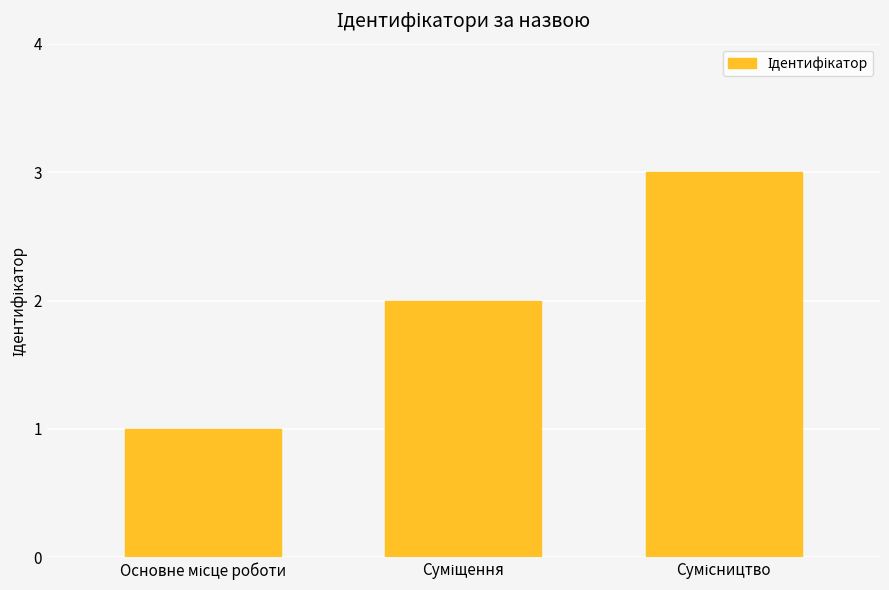

What is the sum of all values?

6